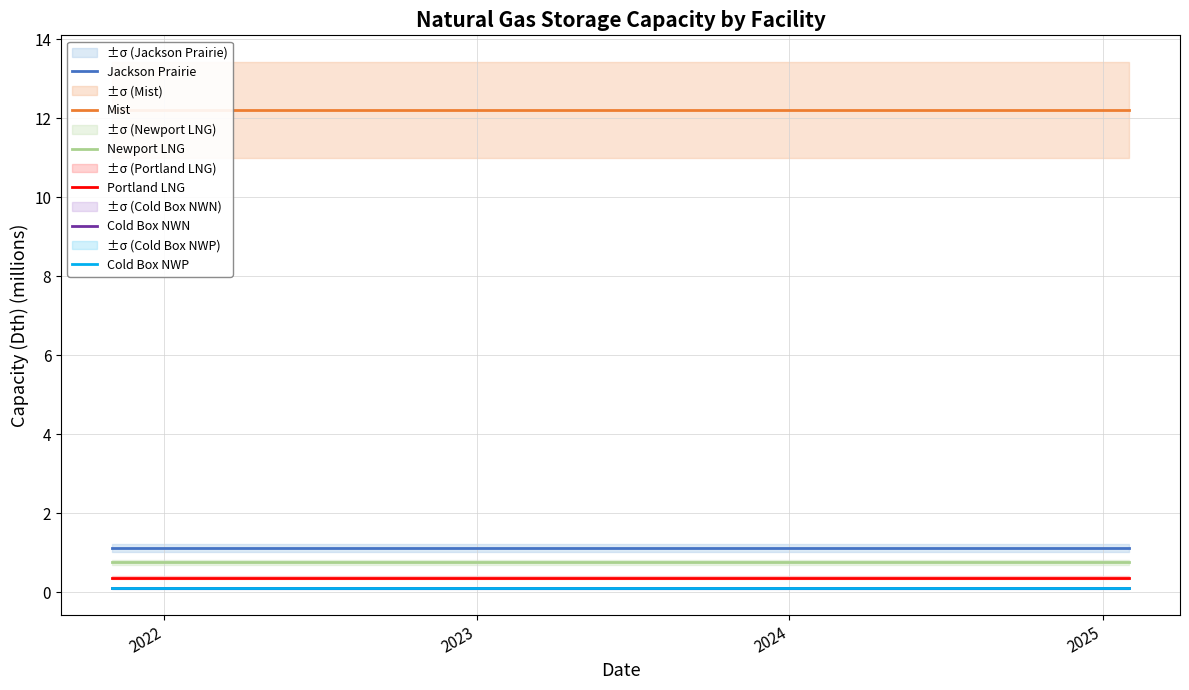

At how many categories does at least one series exceed 4?

40